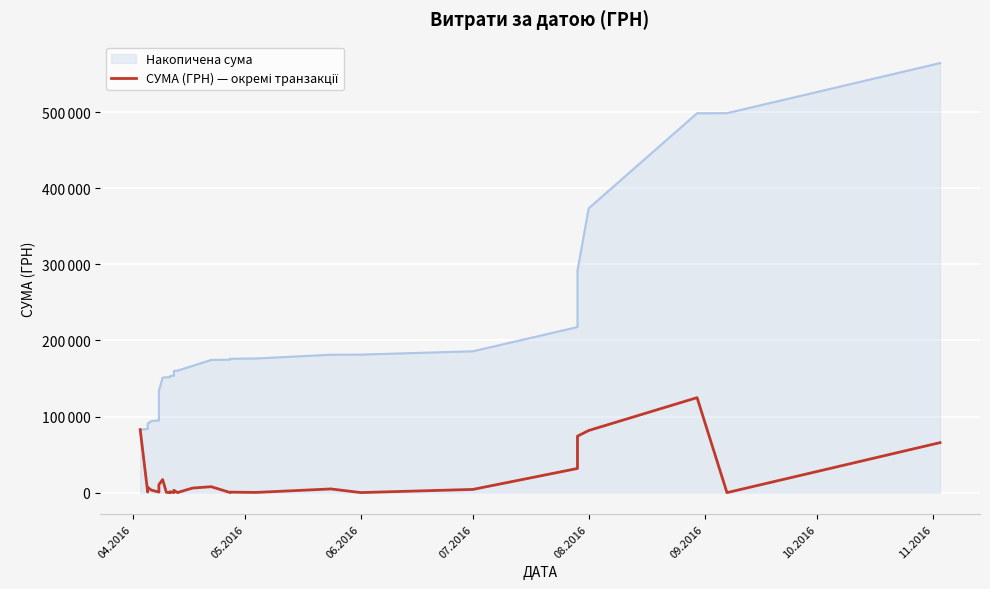

At which label does the data first exceed 2493?

04.2016